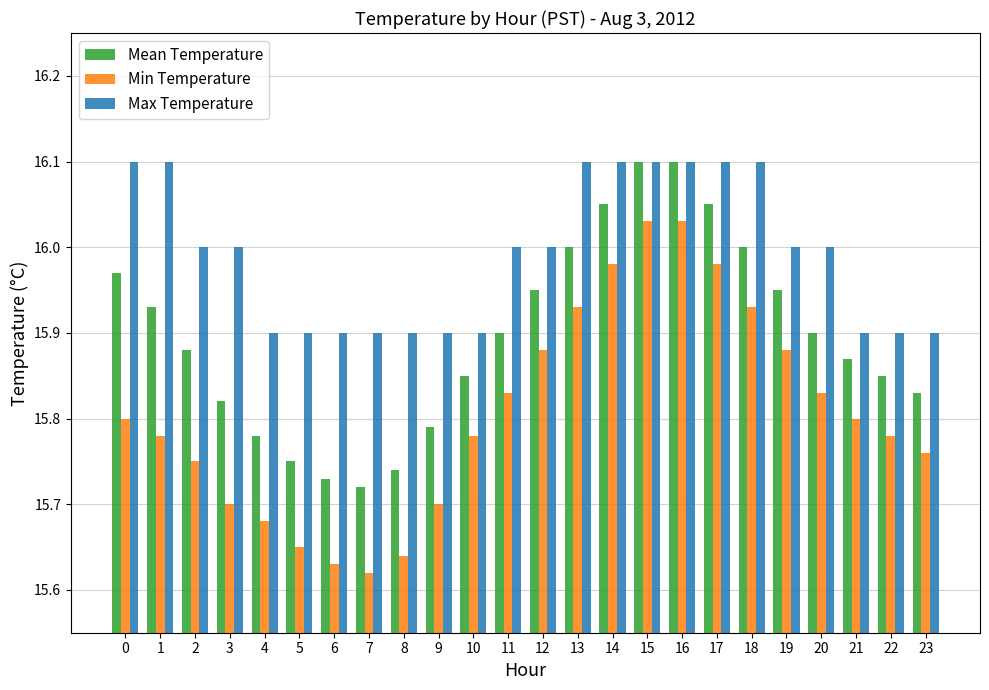

What is the spread (max minus min) of values at 1?

0.3